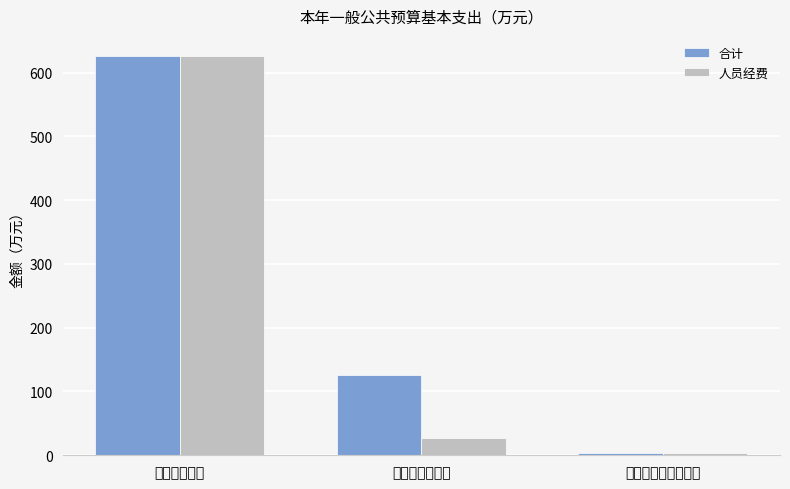

Where is 合计 nearest to the value 314?

商品和服务支出